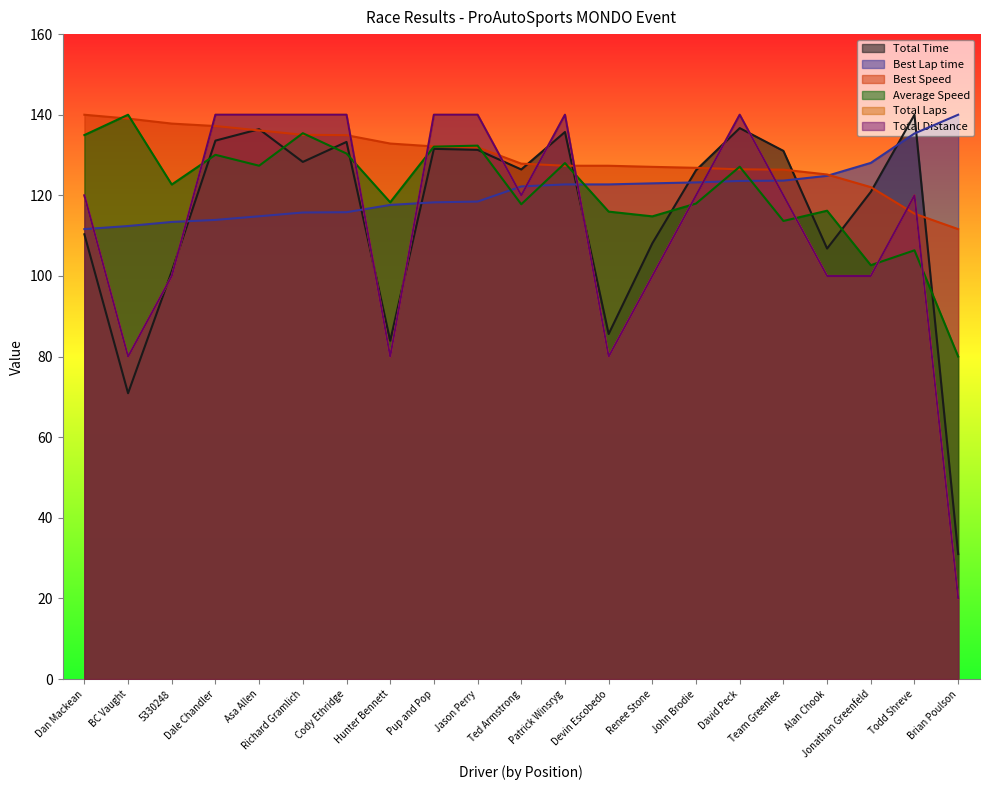

Reading right to left, extract all data points from this chart.

Total Time: 31.0	140.0	120.9	106.8	131.0	136.7	126.2	108.1	85.6	135.7	126.4	131.3	131.5	83.9	133.3	128.3	136.4	133.6	101.1	70.9	110.3
Best Lap time: 140.0	135.3	128.1	124.8	123.7	123.6	123.2	123.0	122.7	122.7	122.2	118.5	118.3	117.6	115.8	115.7	114.8	113.9	113.4	112.4	111.6
Best Speed: 111.6	115.5	122.0	125.2	126.4	126.5	126.8	127.1	127.3	127.3	127.9	131.9	132.1	132.9	134.9	135.0	136.1	137.2	137.8	139.0	140.0
Average Speed: 80.0	106.4	102.7	116.2	113.6	127.1	118.0	114.8	116.0	128.0	117.8	132.3	132.1	118.3	130.4	135.4	127.4	130.1	122.7	140.0	135.0
Total Laps: 20.0	120.0	100.0	100.0	120.0	140.0	120.0	100.0	80.0	140.0	120.0	140.0	140.0	80.0	140.0	140.0	140.0	140.0	100.0	80.0	120.0
Total Distance: 20.0	120.0	100.0	100.0	120.0	140.0	120.0	100.0	80.0	140.0	120.0	140.0	140.0	80.0	140.0	140.0	140.0	140.0	100.0	80.0	120.0